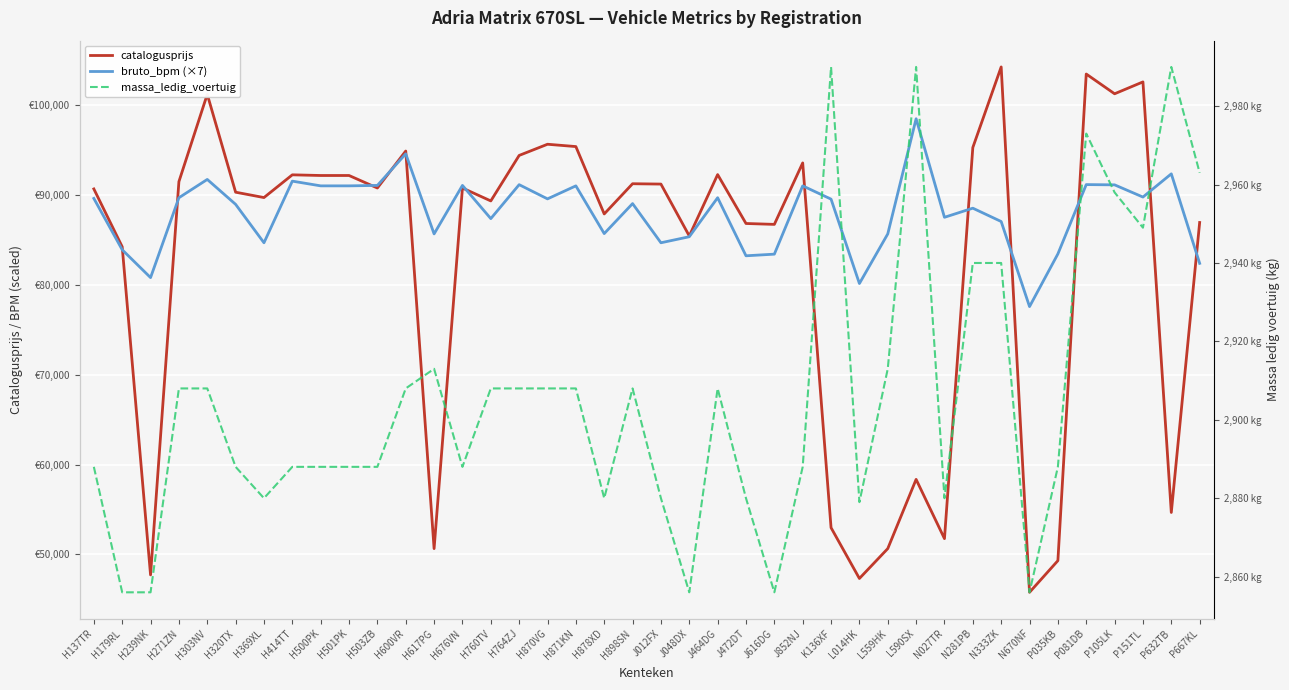

Is the value of bruto_bpm (×7) at L559HK greater than the value of catalogusprijs at N027TR?

Yes